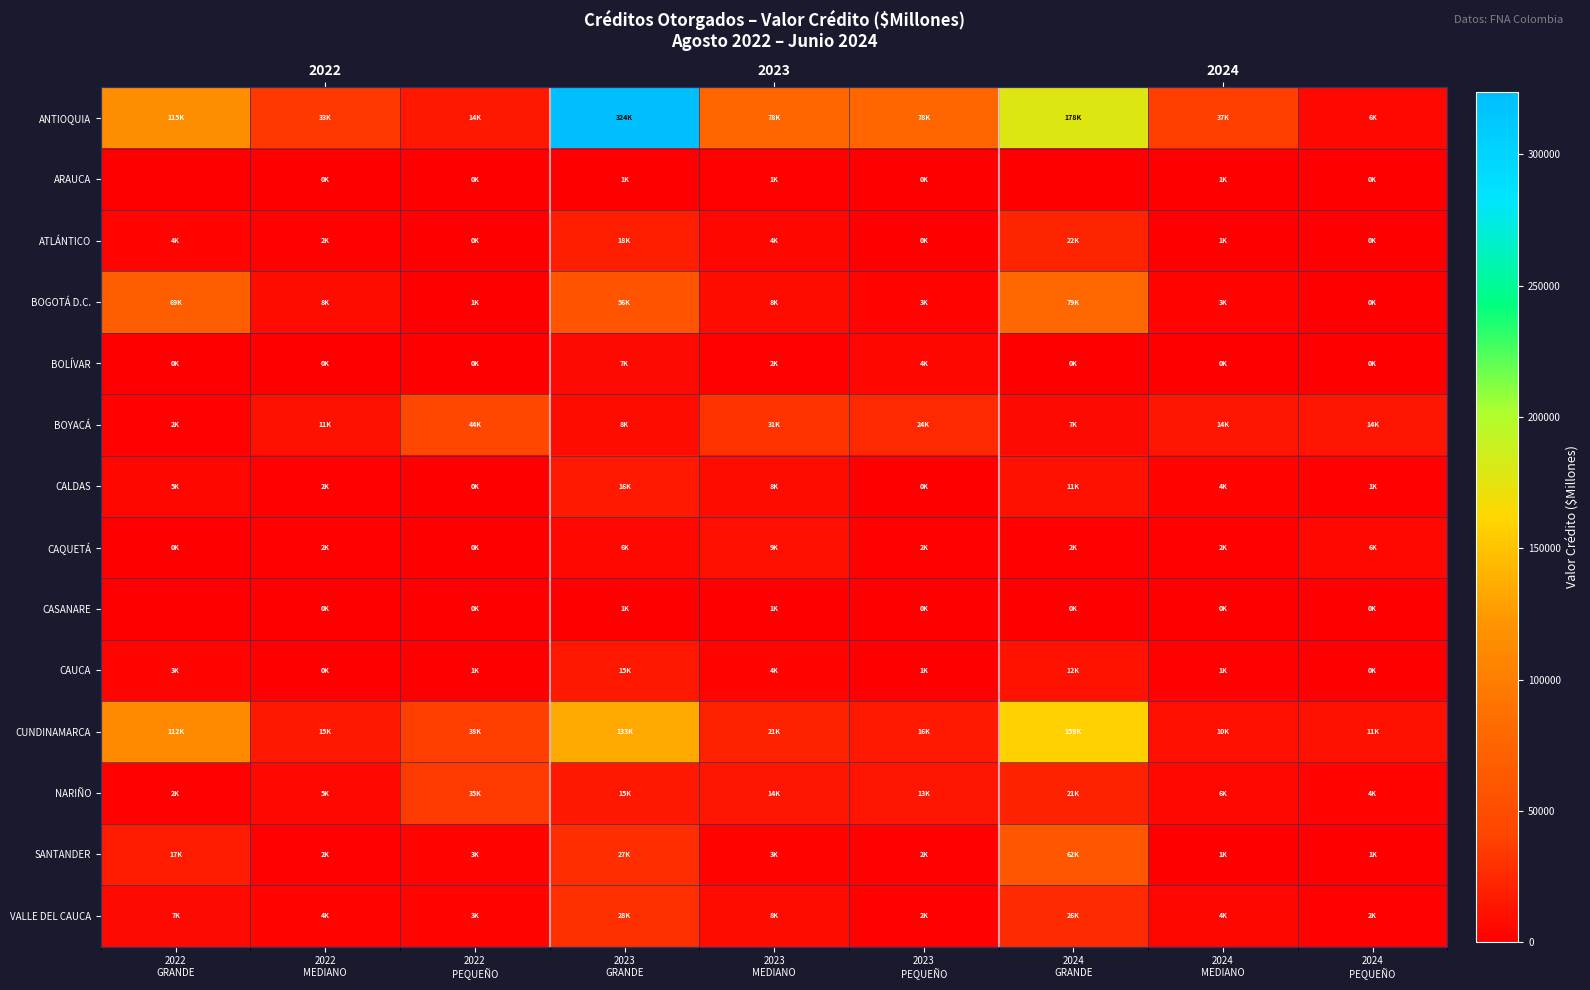

What is the highest value of the BOLÍVAR series?

7027.3